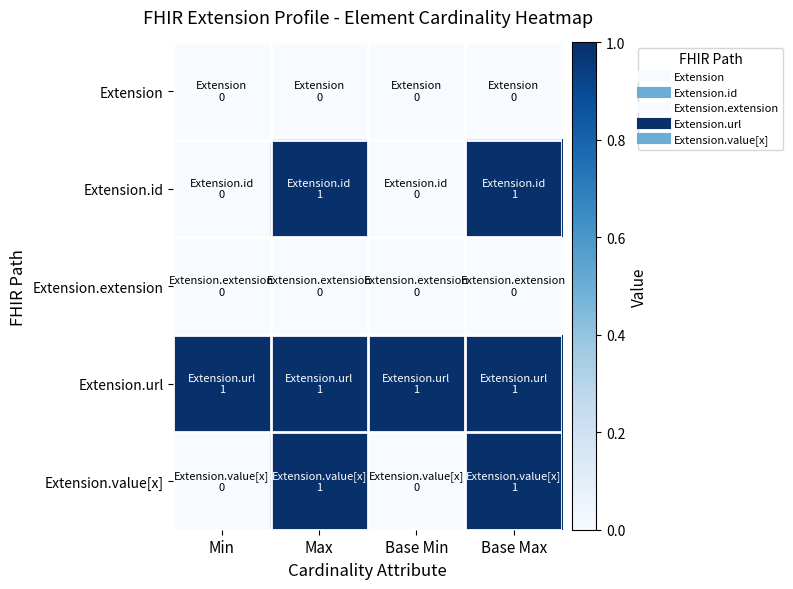

Rank the series at Base Min from lowest to highest value.

Extension, Extension.id, Extension.extension, Extension.value[x], Extension.url